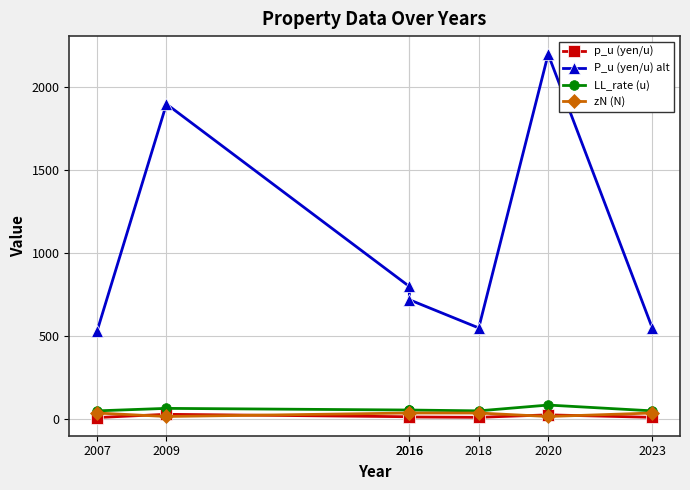

True or false: P_u (yen/u) alt and zN (N) intersect in this chart.

False